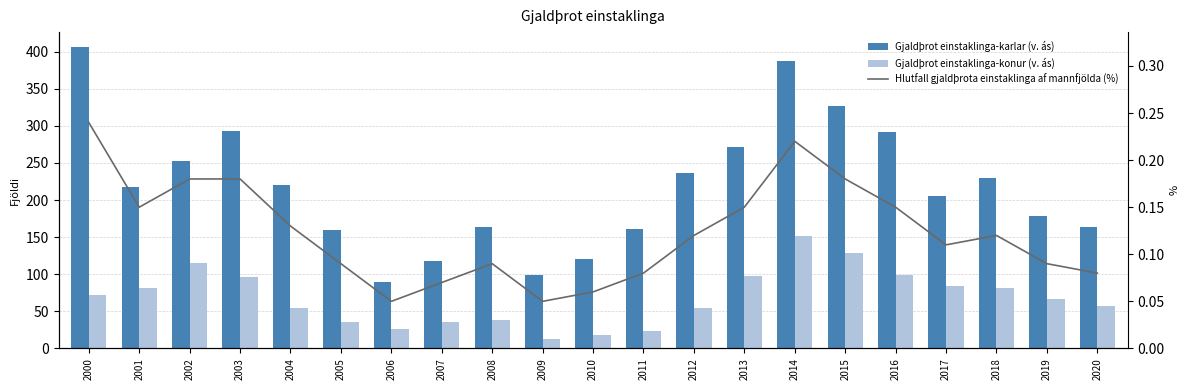

The Hlutfall gjaldþrota einstaklinga af mannfjölda (%) series shows 0.1 at 2015. True or false?

False